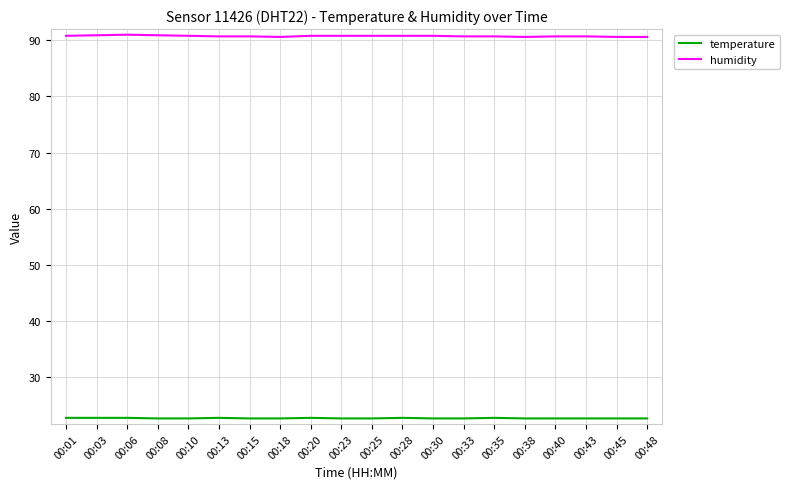

What is the difference between the maximum and minimum values in the humidity series?

0.4